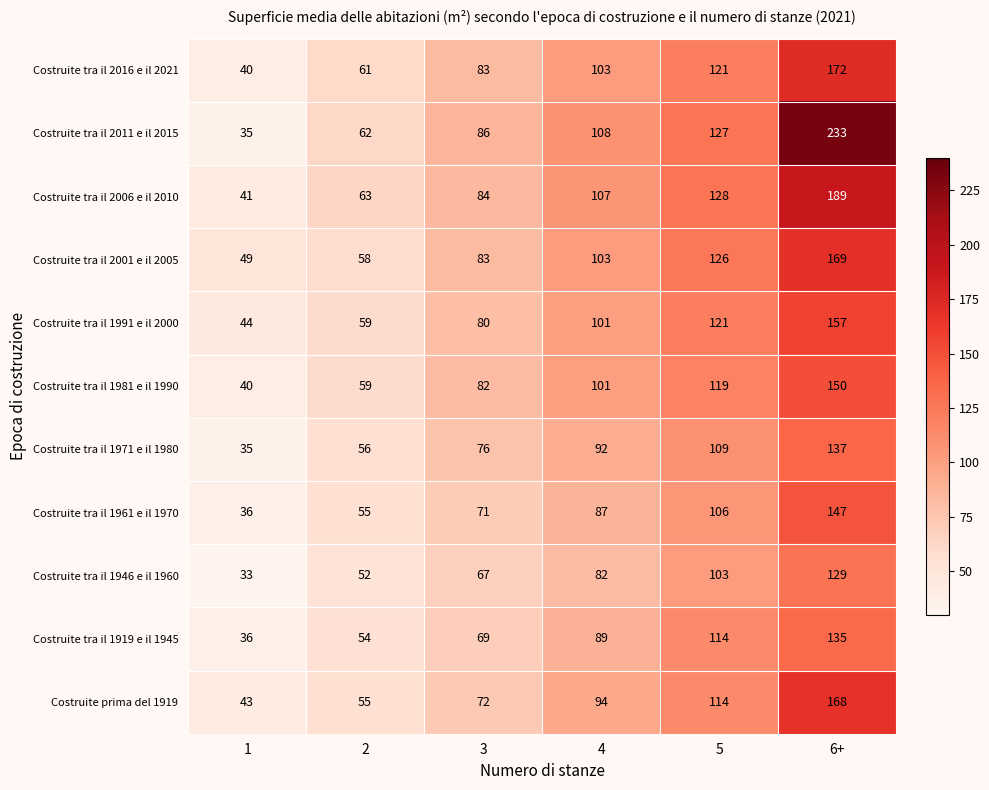

Between 1 and 4, which series saw the biggest shift?

Costruite tra il 2011 e il 2015